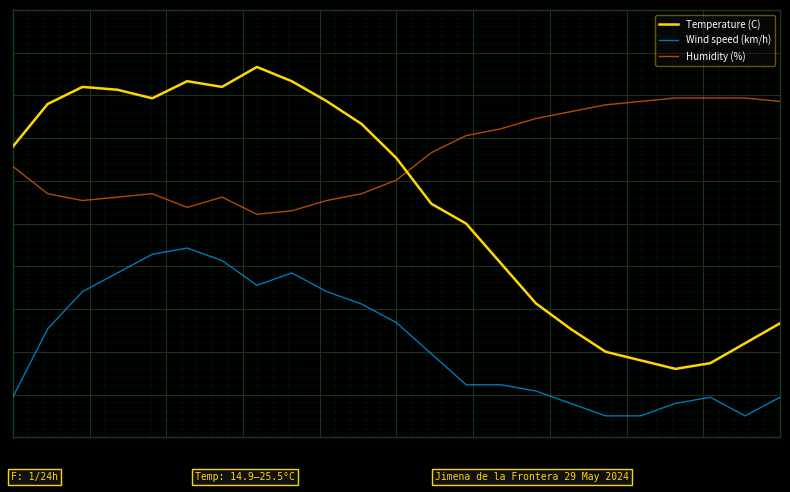

What is the maximum value shown in the chart?

86.7